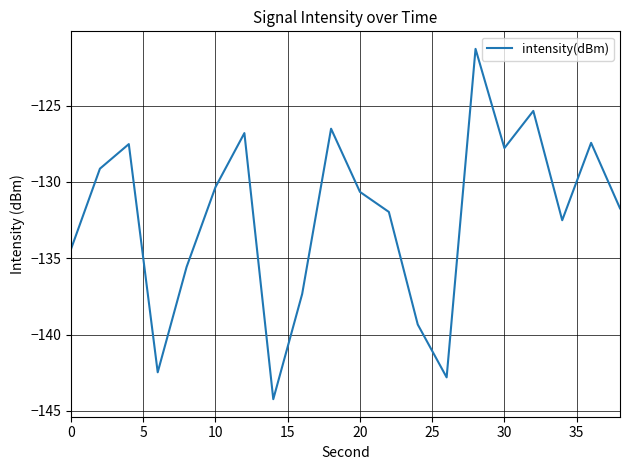

What is the greatest value displayed?

-121.3